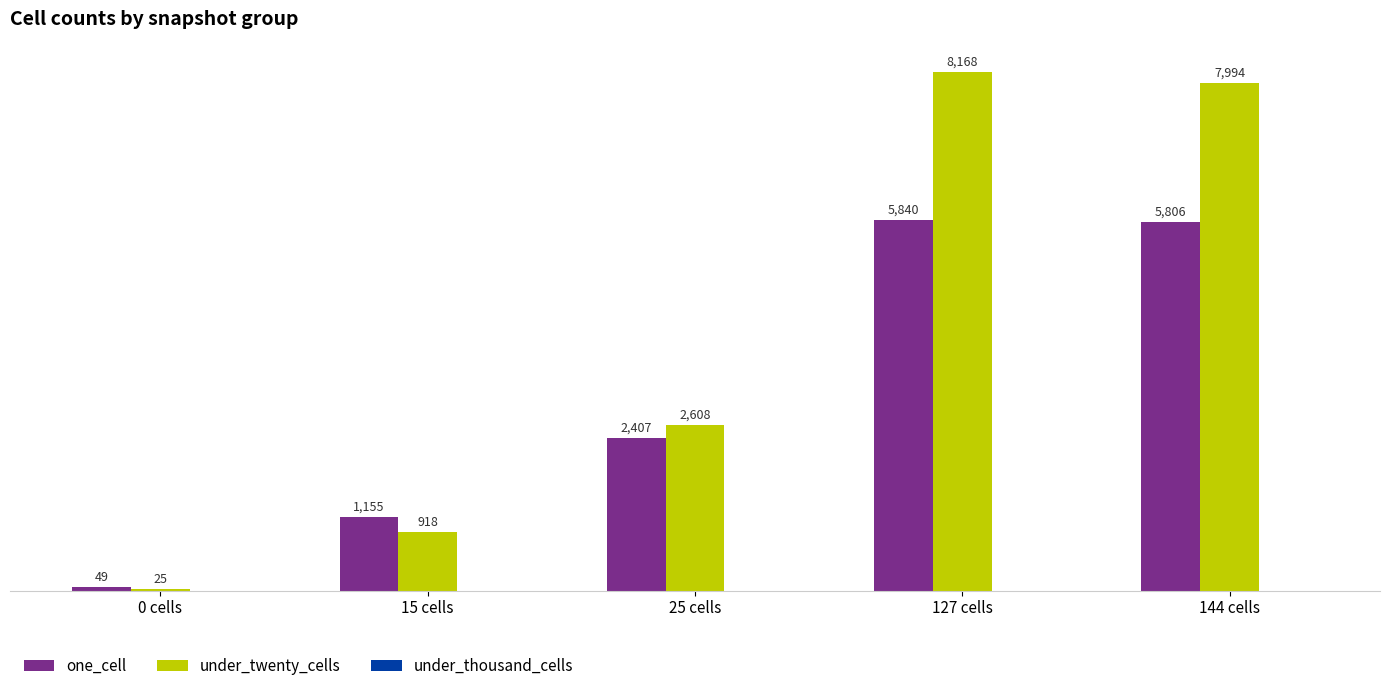

What is the approximate value of under_twenty_cells at 25 cells?

2608